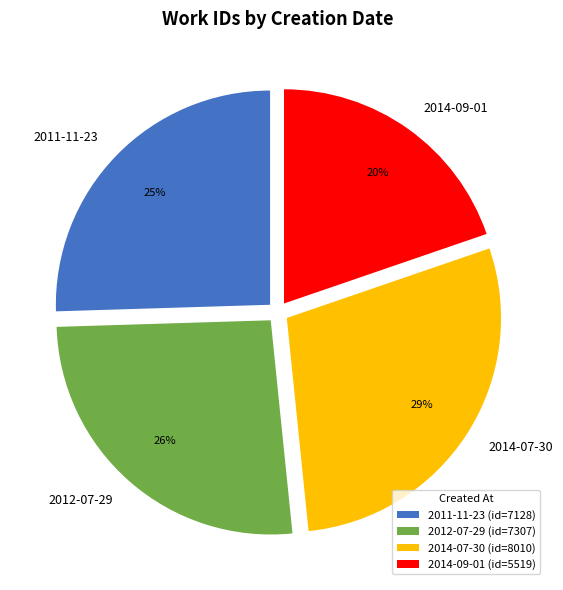

Combined, do 2014-09-01 and 2011-11-23 account for over 50%?

No